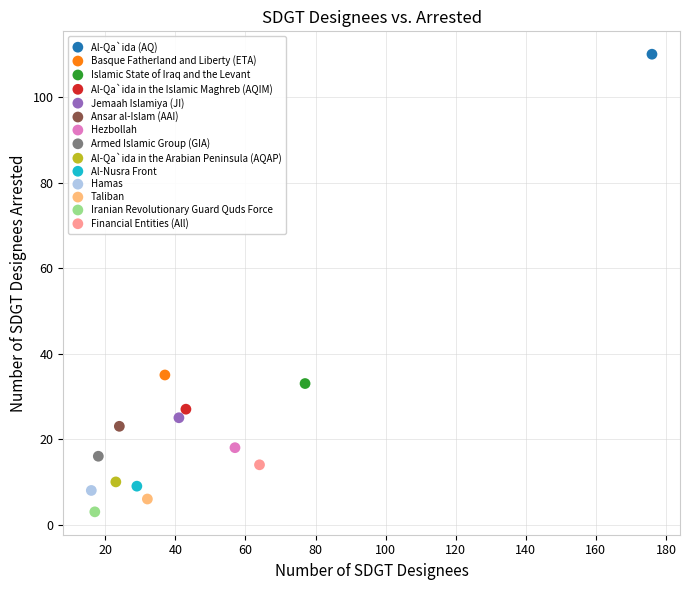

What are all the series names shown in the legend?

Al-Qa`ida (AQ), Basque Fatherland and Liberty (ETA), Islamic State of Iraq and the Levant, Al-Qa`ida in the Islamic Maghreb (AQIM), Jemaah Islamiya (JI), Ansar al-Islam (AAI), Hezbollah, Armed Islamic Group (GIA), Al-Qa`ida in the Arabian Peninsula (AQAP), Al-Nusra Front, Hamas, Taliban, Iranian Revolutionary Guard Quds Force, Financial Entities (All)